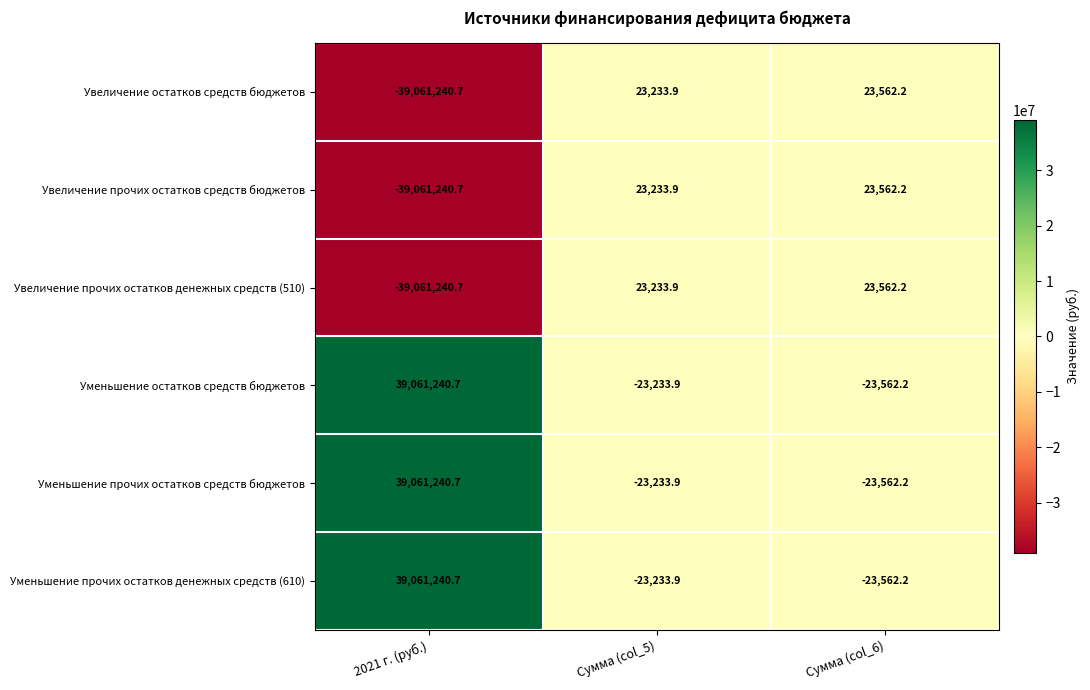

What is the minimum value shown in the chart?

-39061240.7